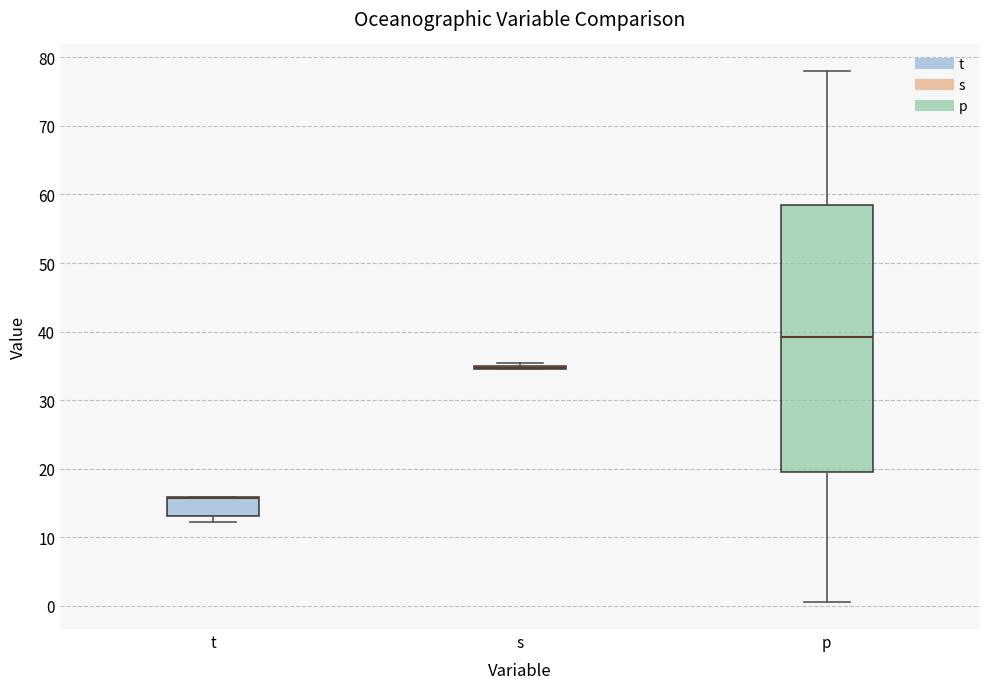

Which box is the tallest, from its lower edge to its upper edge?

p